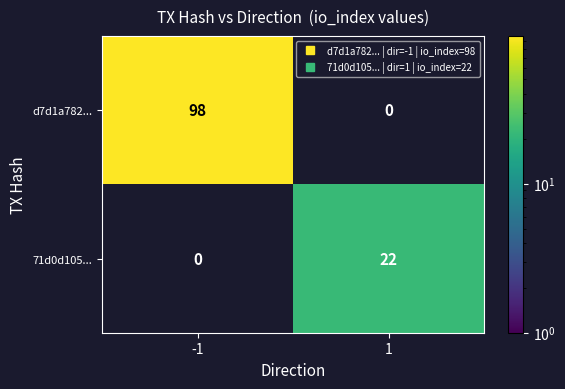

Is the value of 71d0d105... at -1 greater than the value of d7d1a782... at 1?

No